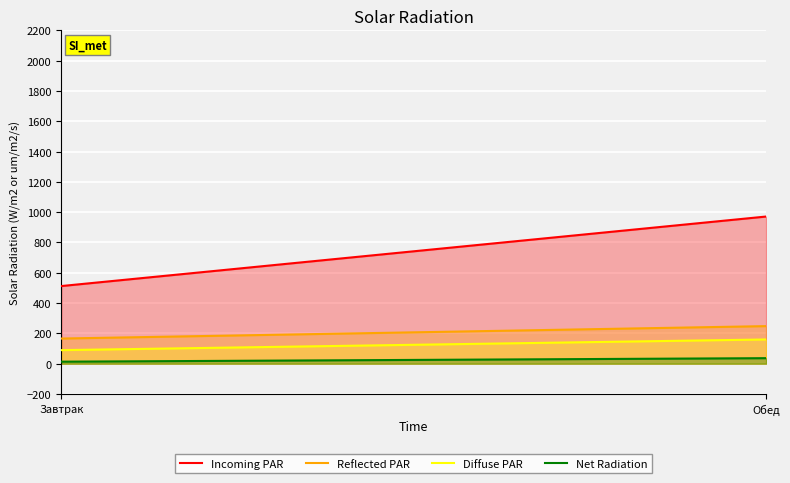

Reading left to right, what are all the values shown in this chart?

Incoming PAR: Завтрак=512.4	Обед=971.2
Reflected PAR: Завтрак=166.0	Обед=248.0
Diffuse PAR: Завтрак=89.6	Обед=160.0
Net Radiation: Завтрак=13.4	Обед=36.5